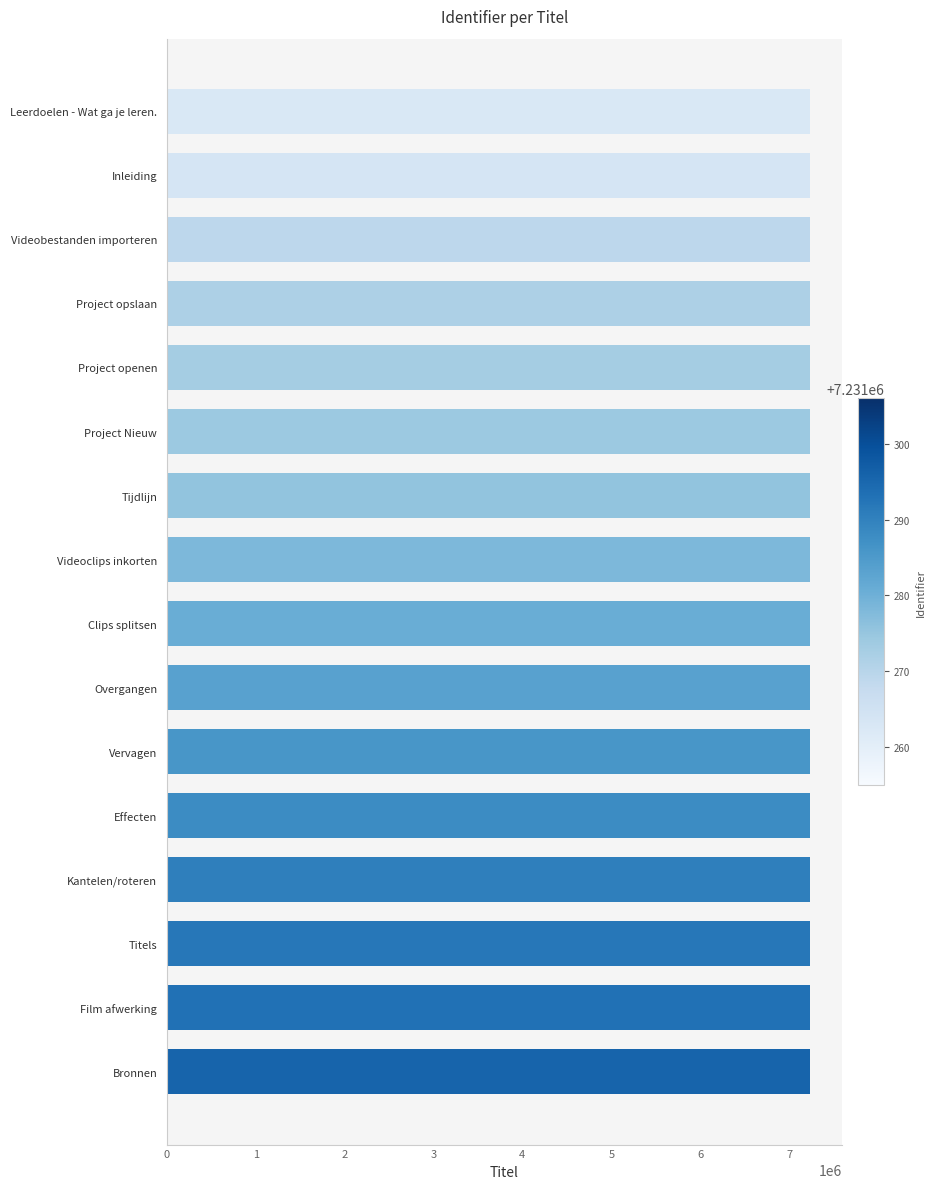

What is the approximate value at Project Nieuw?

7231273